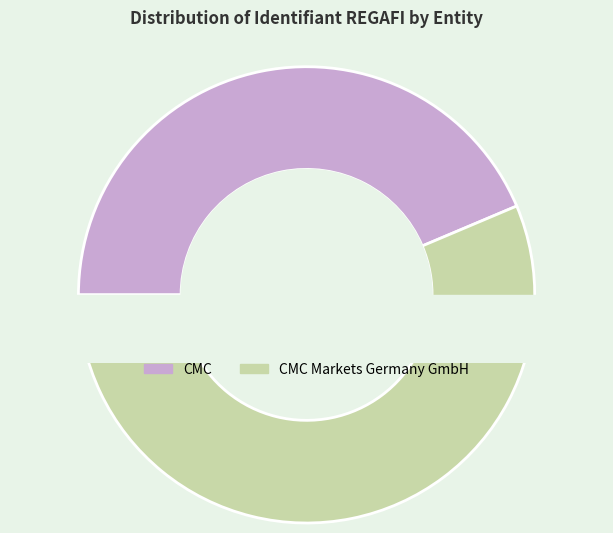

What is the change in value from CMC to CMC Markets Germany GmbH?

+18852